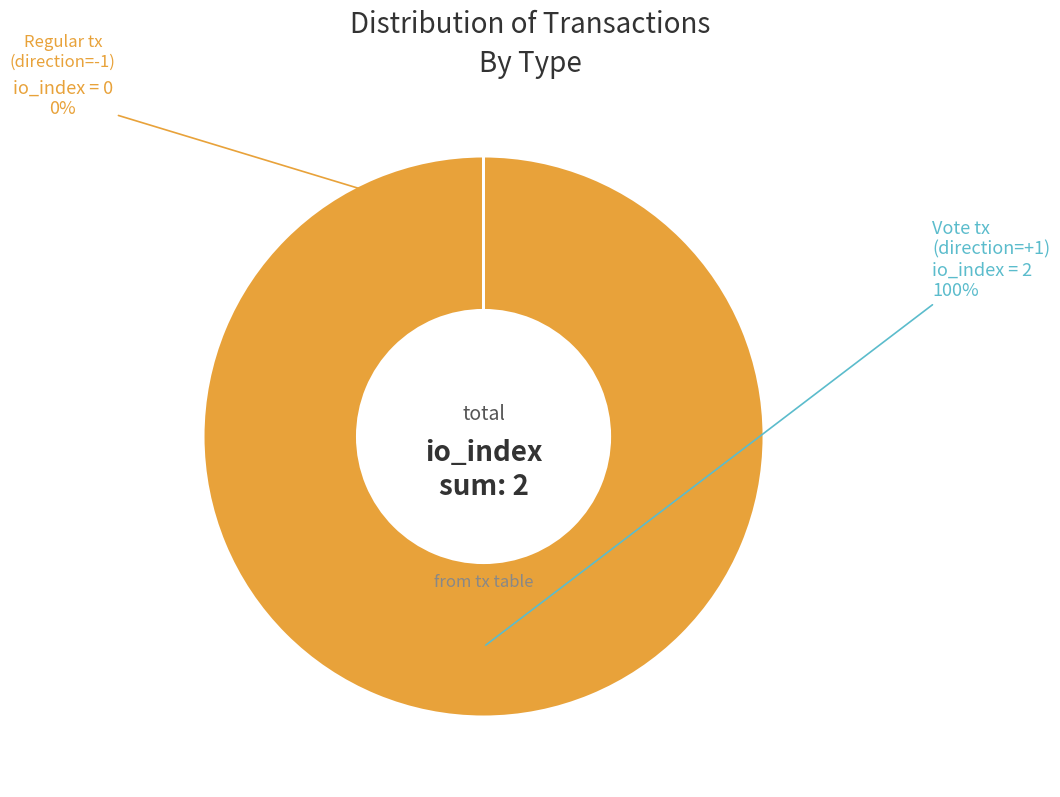

To the nearest percent, what is the average slice percentage?

50%